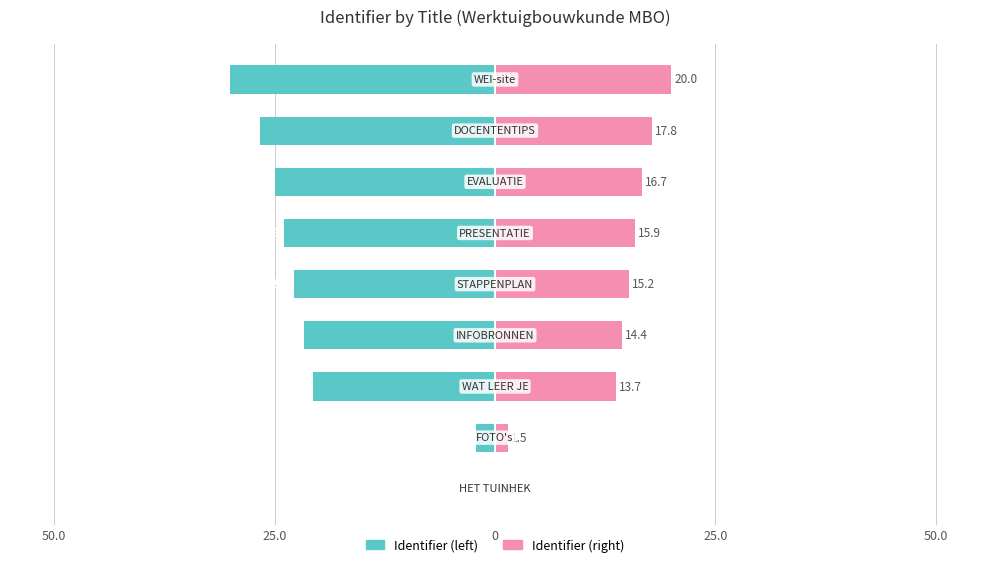

How many data points in Identifier (left) are less than -22?

5